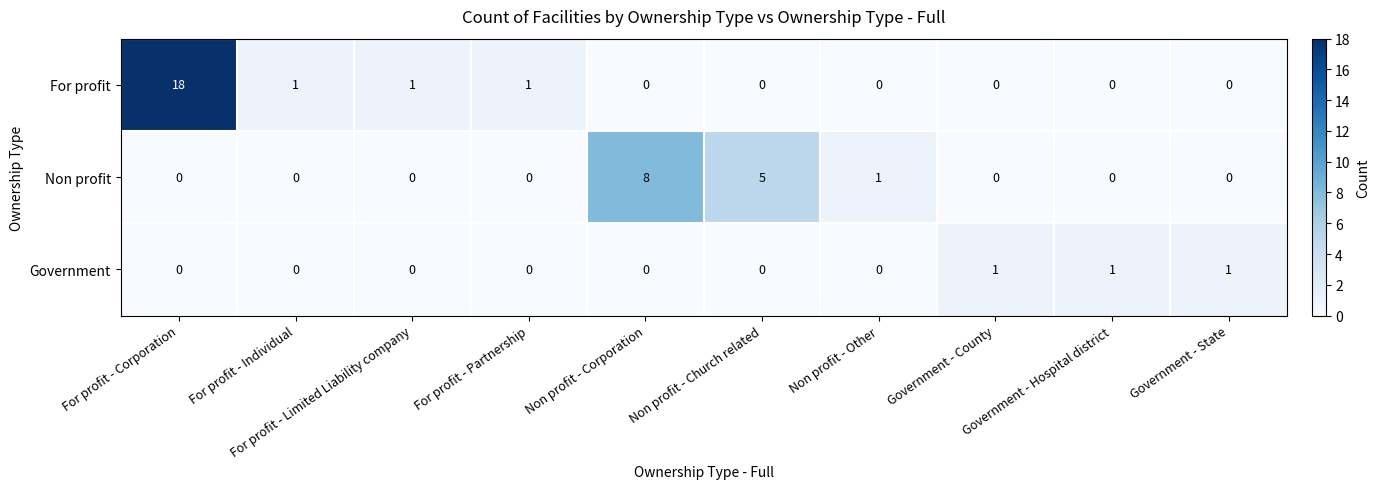

Rank the series by their average value, from highest to lowest.

For profit, Non profit, Government